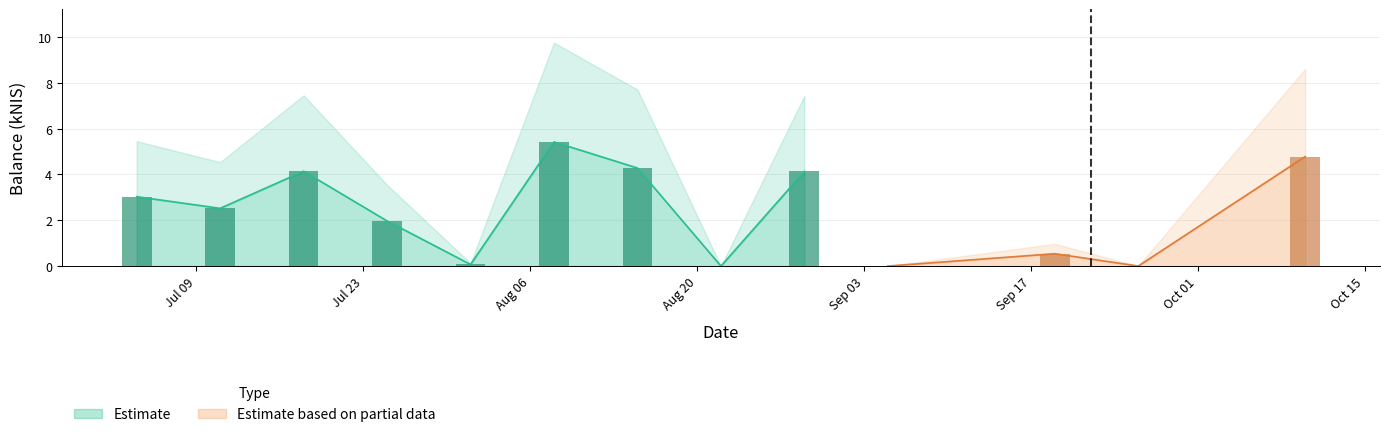

What position from the left is 2024-07-18?

3